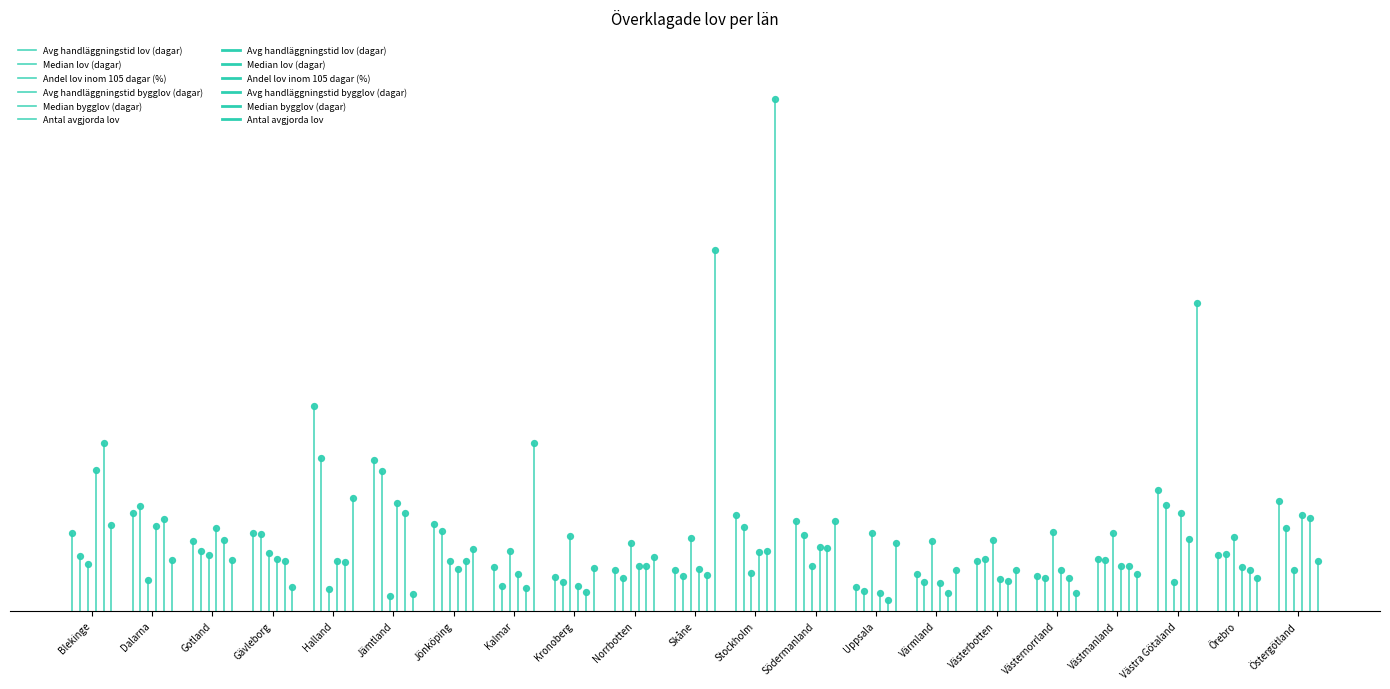

Which series has the largest Y range (max minus min)?

Median bygglov (dagar)